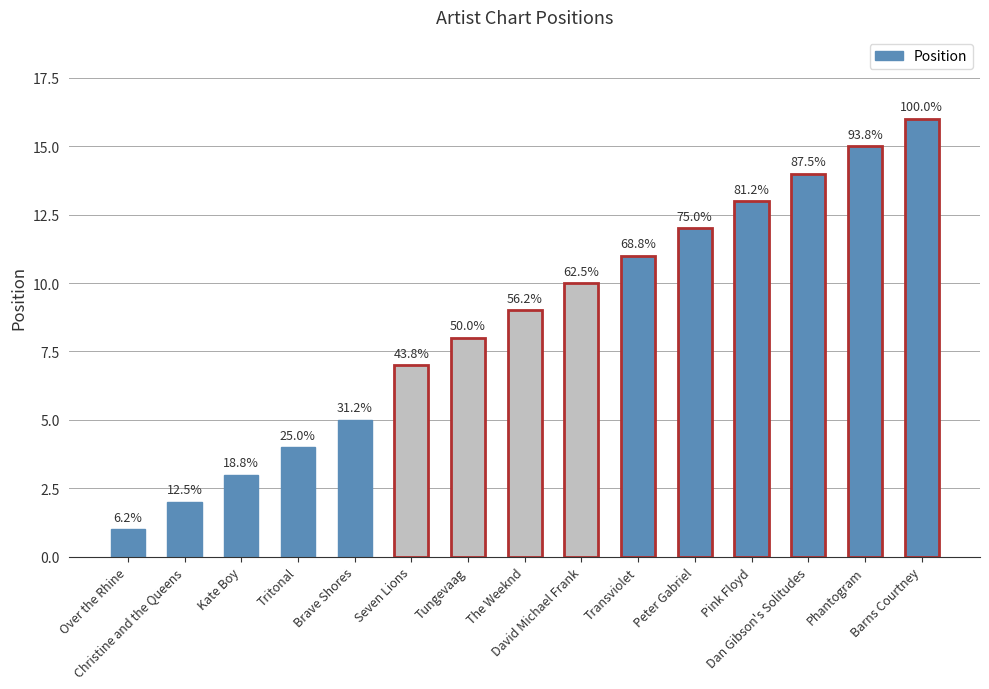

What is the ratio of the value at David Michael Frank to the value at Kate Boy?

3.3